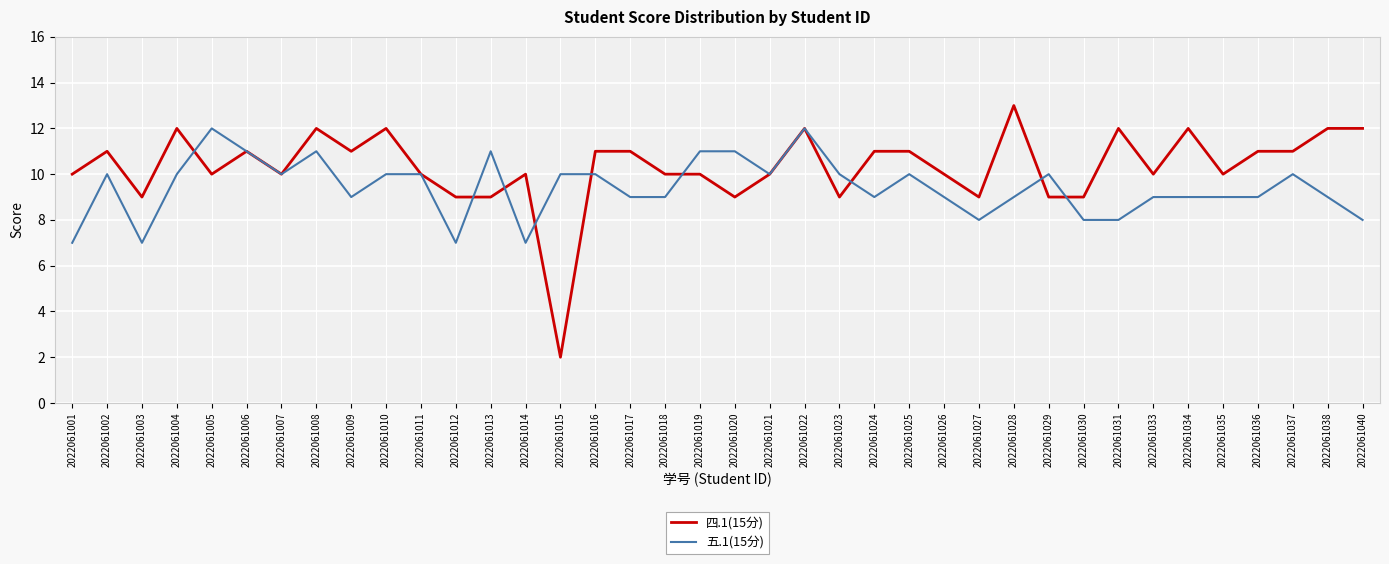

True or false: 四.1(15分) and 五.1(15分) intersect in this chart.

True